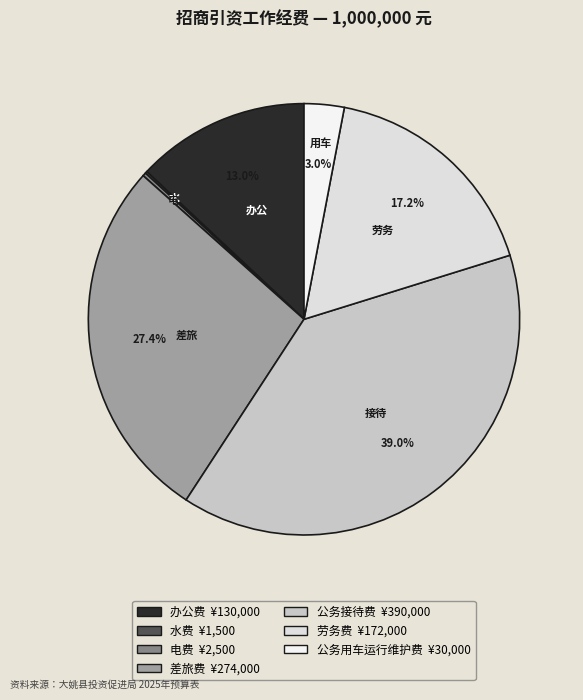

How many segments does this pie chart have?

7